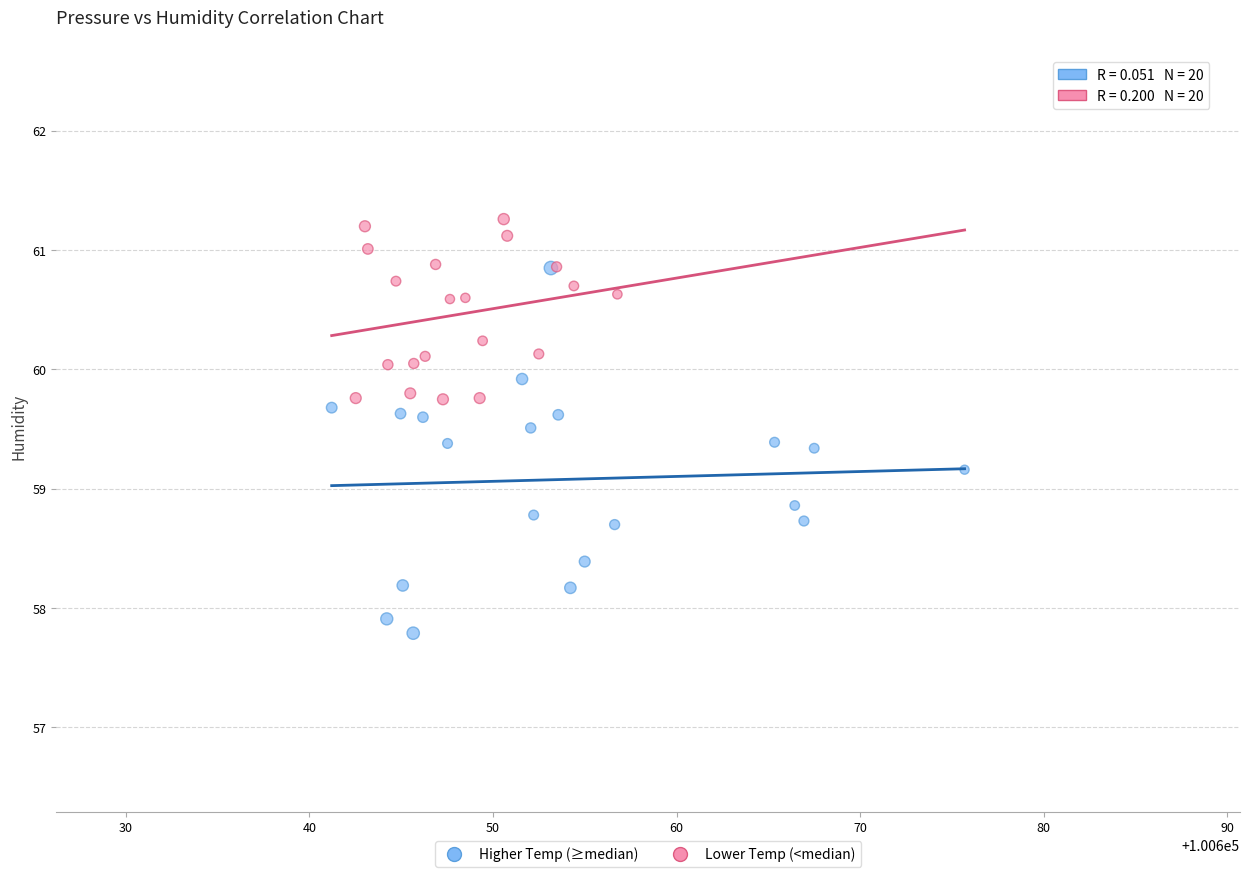

What are all the series names shown in the legend?

Higher Temp (≥median), Lower Temp (<median)